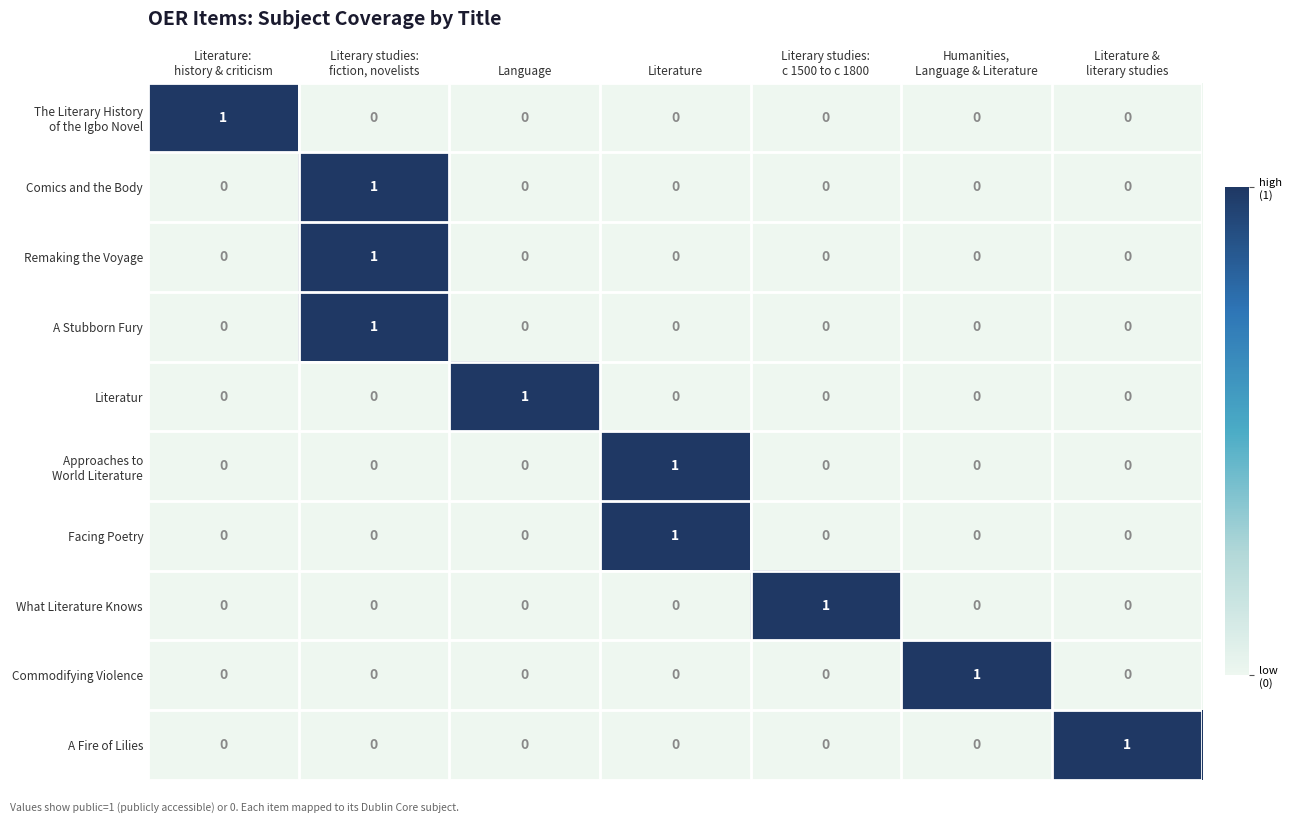

True or false: Commodifying Violence has a value of 0 at Language.

True